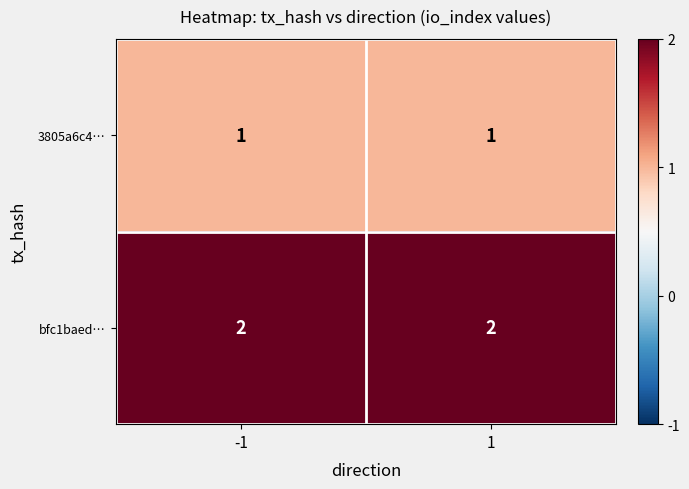

True or false: bfc1baed… has a value of 3 at 1.

False